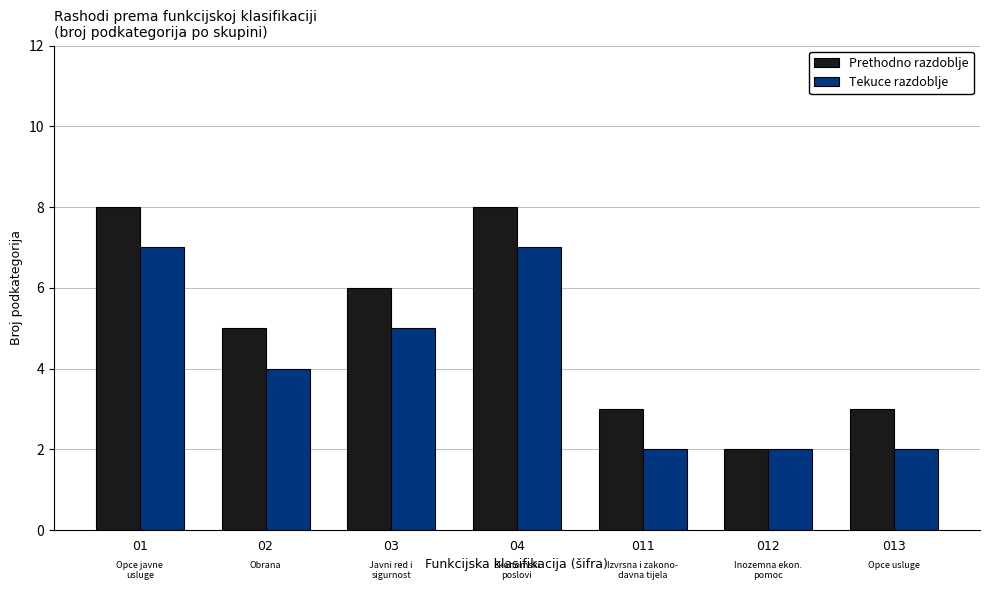

What are all the series names shown in the legend?

Prethodno razdoblje, Tekuce razdoblje